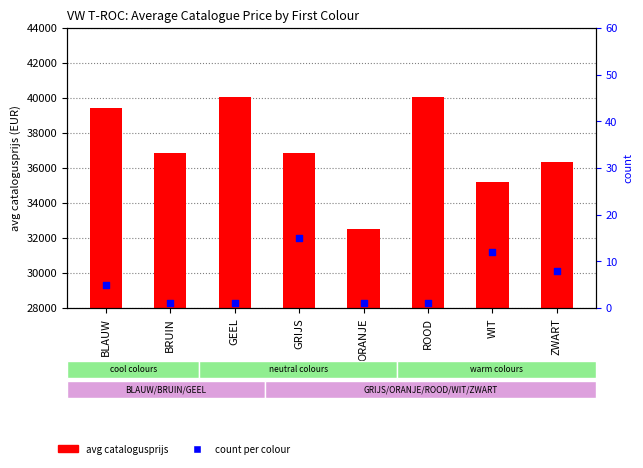

Which series contains the lowest Y value?

count